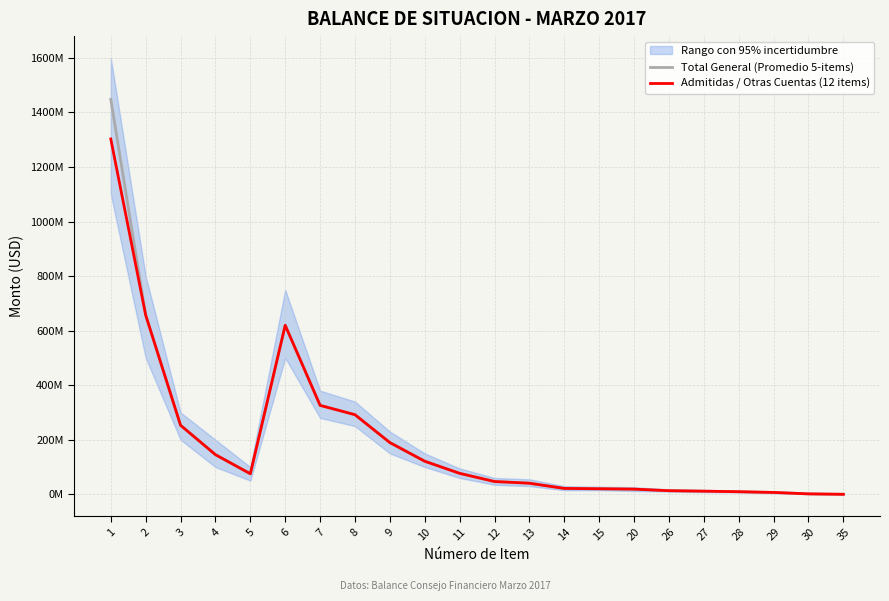

How many lines are shown in the chart?

2